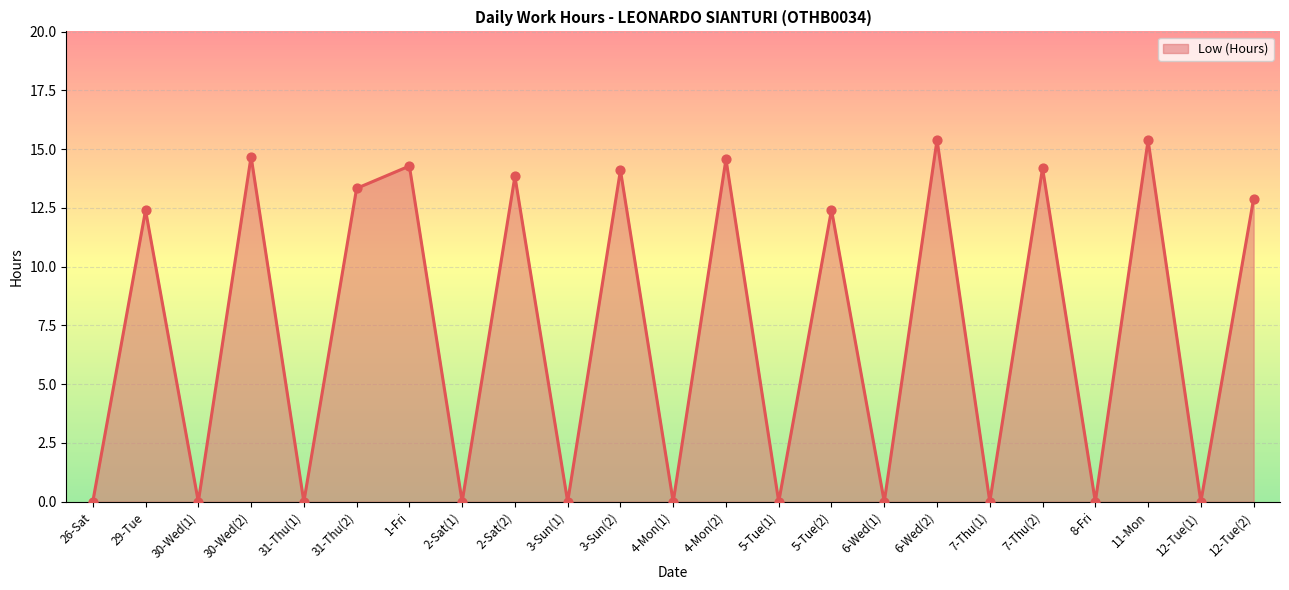

Which has a higher value, 4-Mon(2) or 3-Sun(1)?

4-Mon(2)